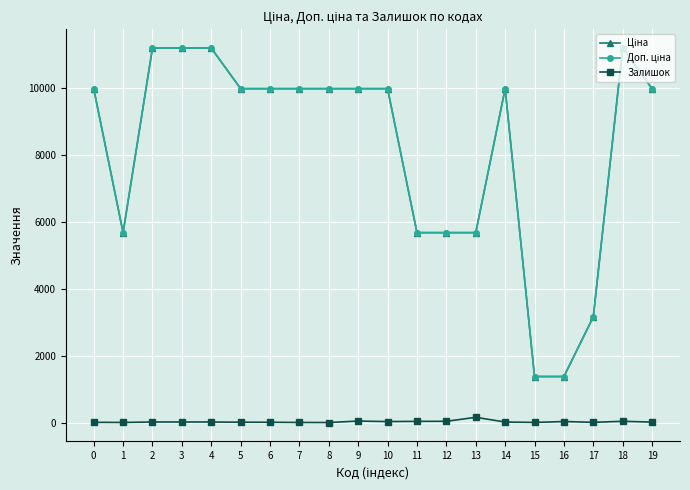

List the series in order of their peak value, lowest first.

Залишок, Ціна, Доп. ціна